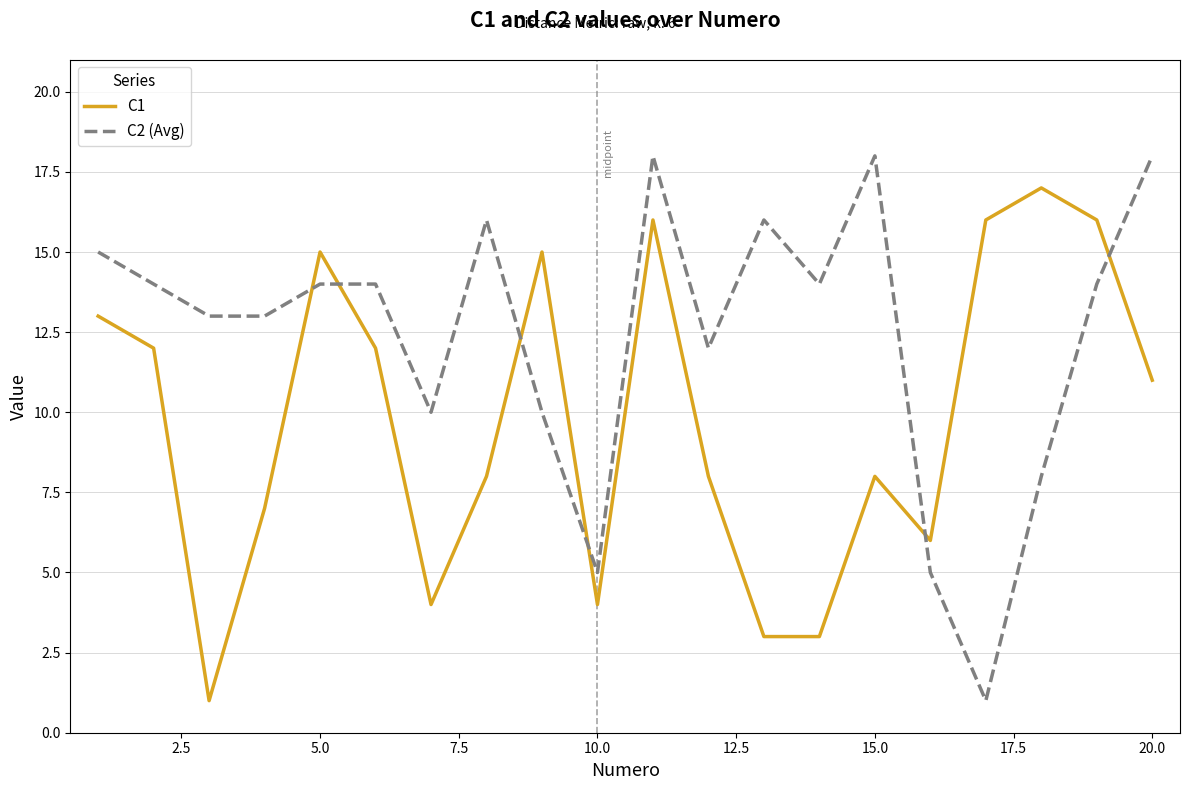

Which series ends up on top after the final intersection of C1 and C2 (Avg)?

C2 (Avg)